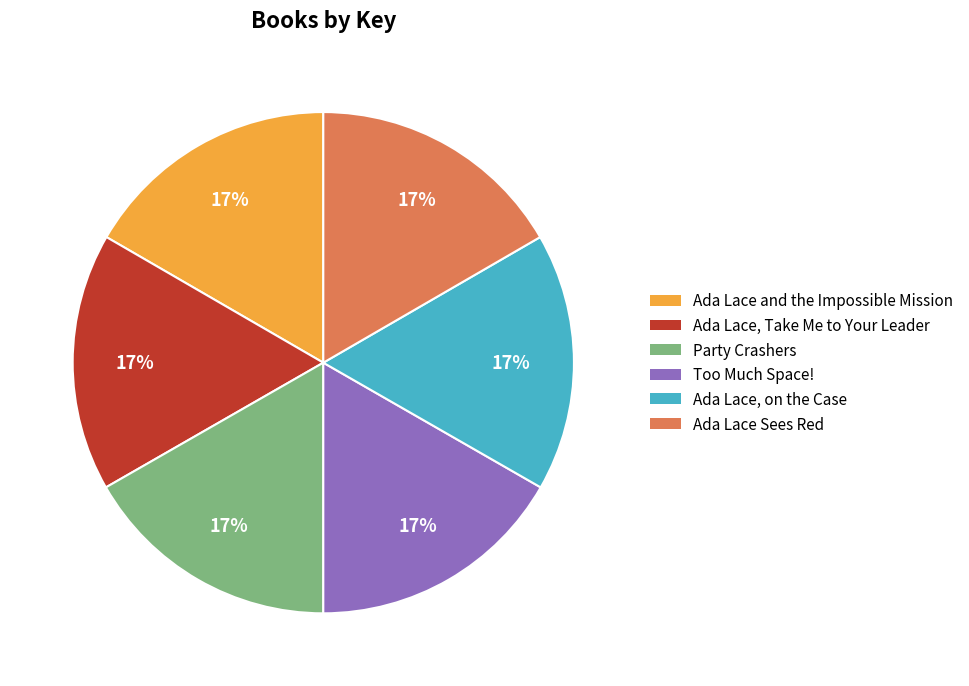

To the nearest percent, what is the combined percentage of Ada Lace, on the Case and Ada Lace Sees Red?

33%